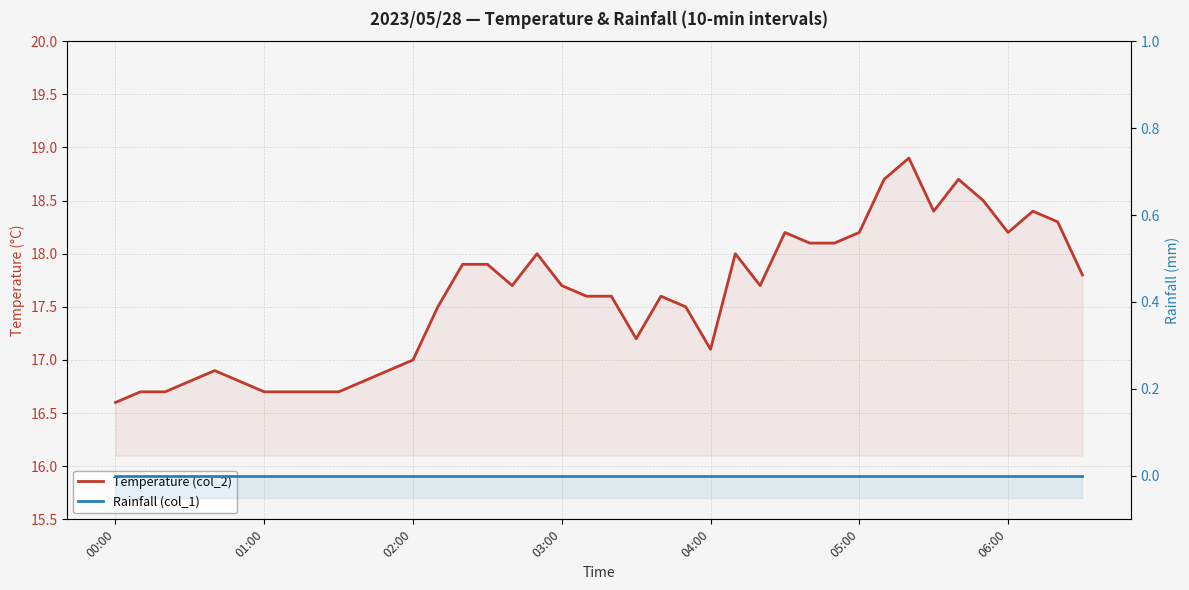

The value of Rainfall (col_1) at 21 is 0.0. True or false?

True